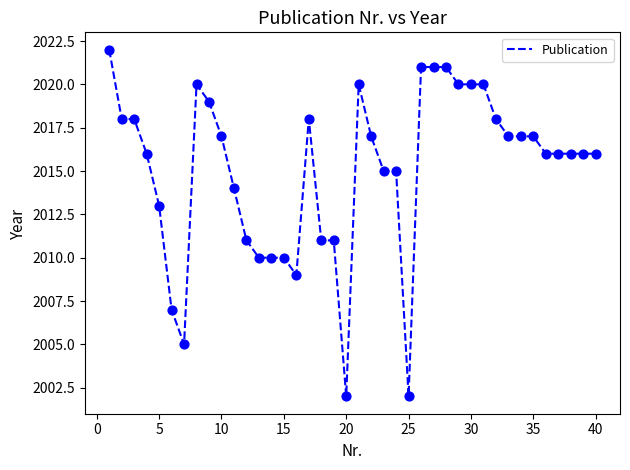

What is the minimum value shown in the chart?

2002